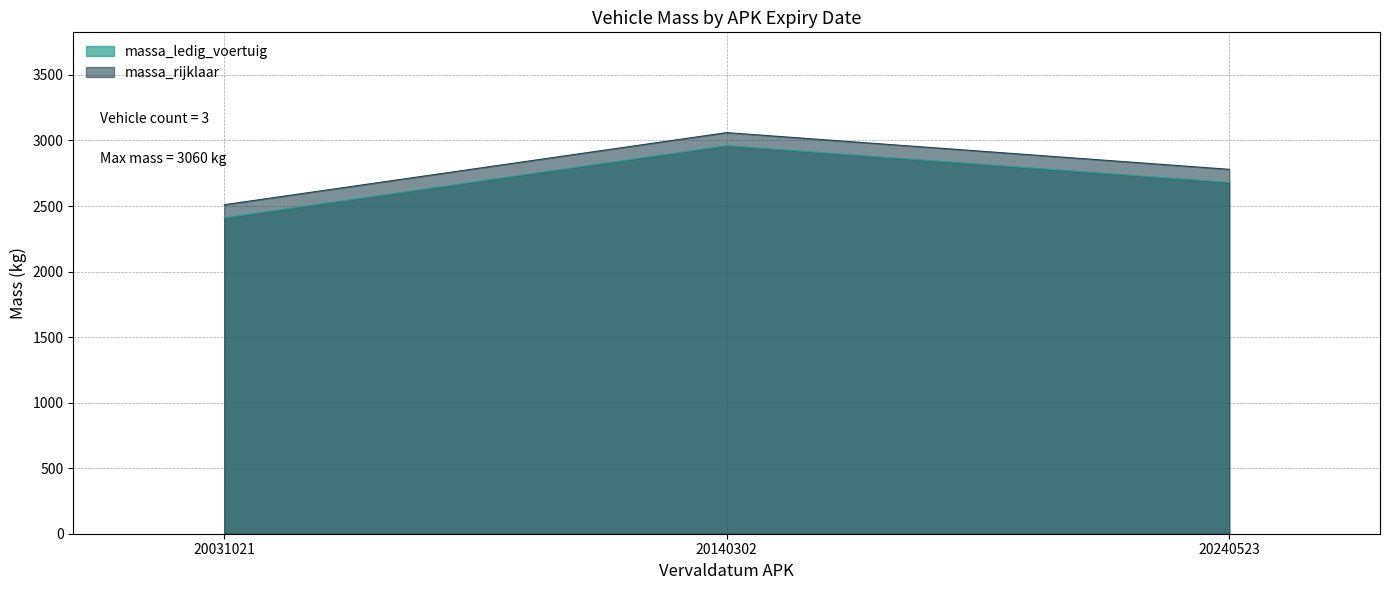

Reading right to left, list all the values displayed in this chart.

massa_ledig_voertuig: 20240523=2680	20140302=2960	20031021=2410
massa_rijklaar: 20240523=2780	20140302=3060	20031021=2510